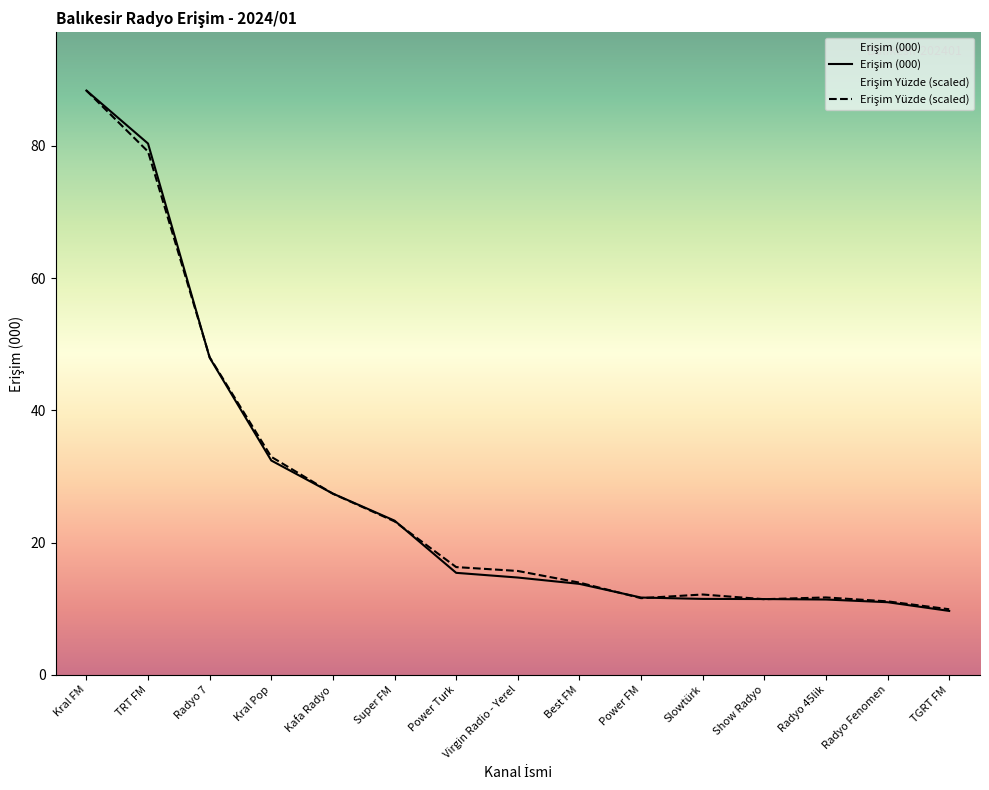

What is the difference between the maximum and minimum values in the Erişim Yüzde series?

78.4